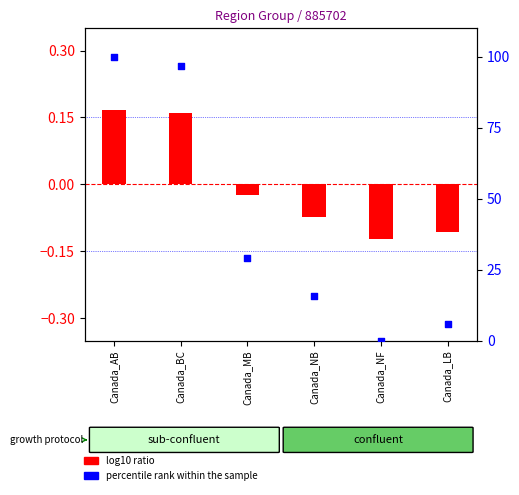

What is the total value across all series at Canada_NF?

-0.1